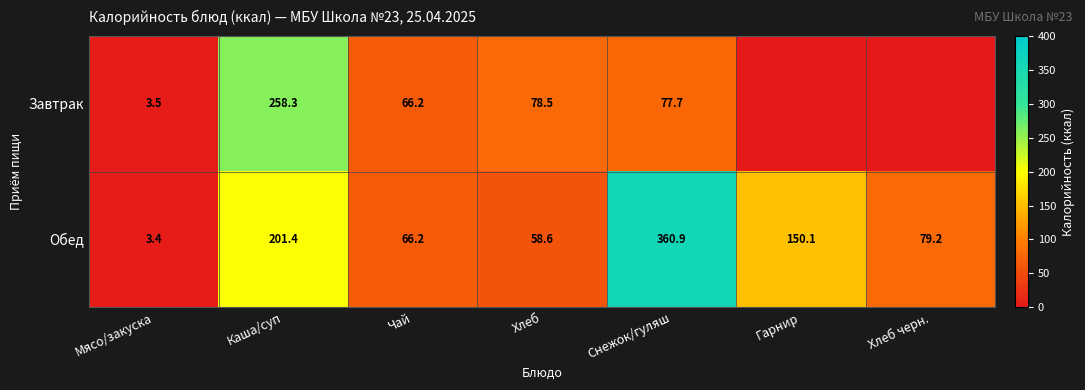

Rank the categories by Обед value from lowest to highest.

Мясо/закуска, Хлеб, Чай, Хлеб черн., Гарнир, Каша/суп, Снежок/гуляш